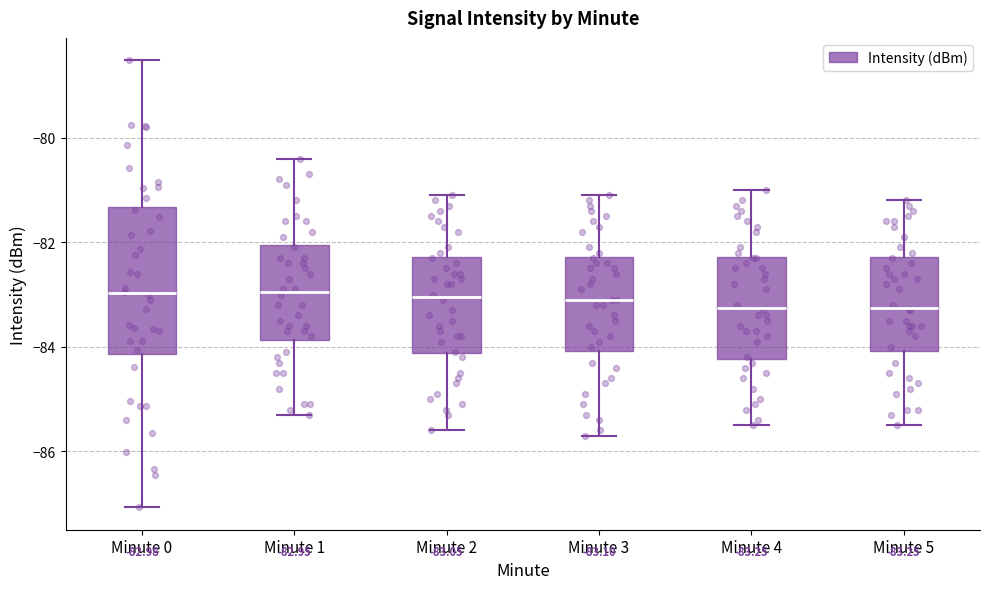

Which box is the tallest, from its lower edge to its upper edge?

Minute 0